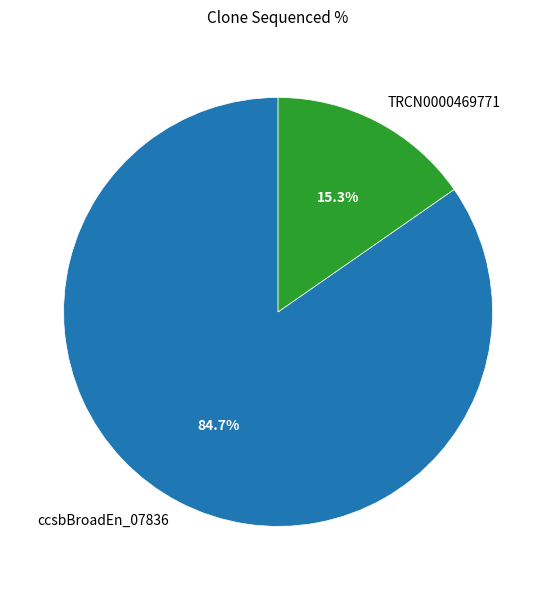

To the nearest percent, what is the difference between the largest and smallest slice percentages?

69%